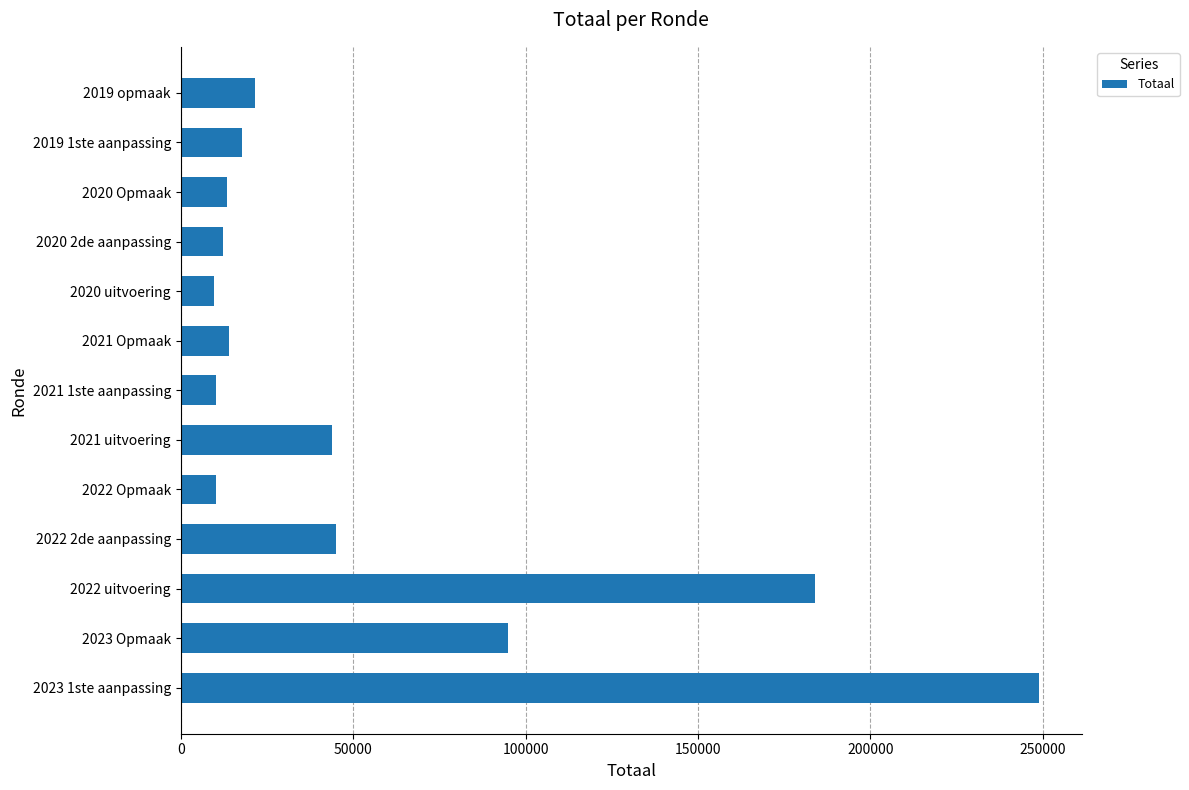

How many bars are there in total?

13